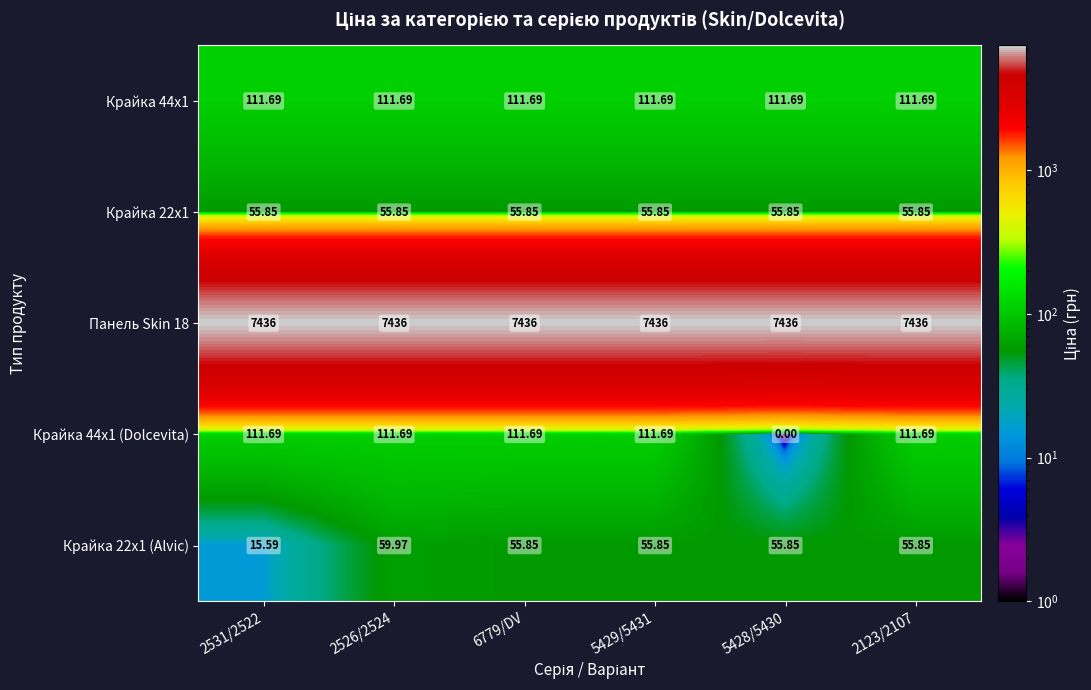

How many data points does each series have?

6